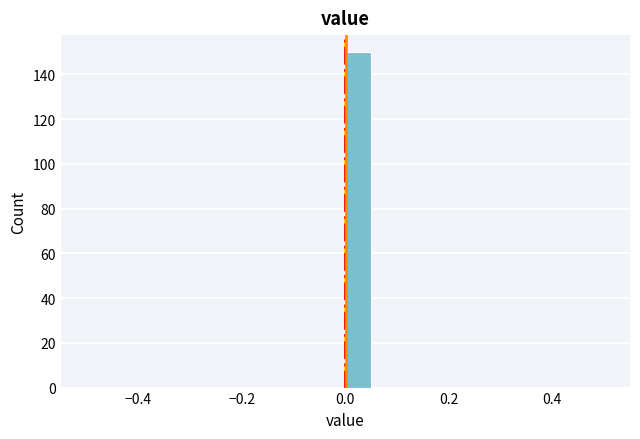

Read against the x-axis, roughly where is the centre of the tallest bar?

0.02